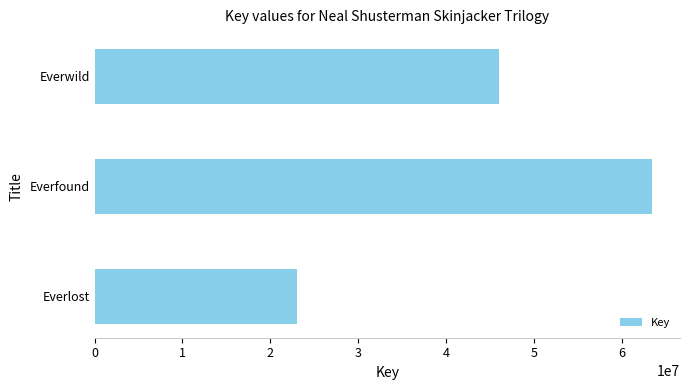

Which label corresponds to the largest value in the chart?

Everfound